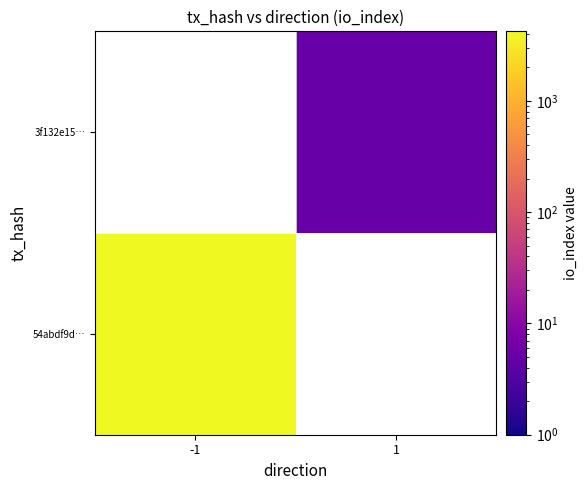

Which category has the highest value across all series?

-1